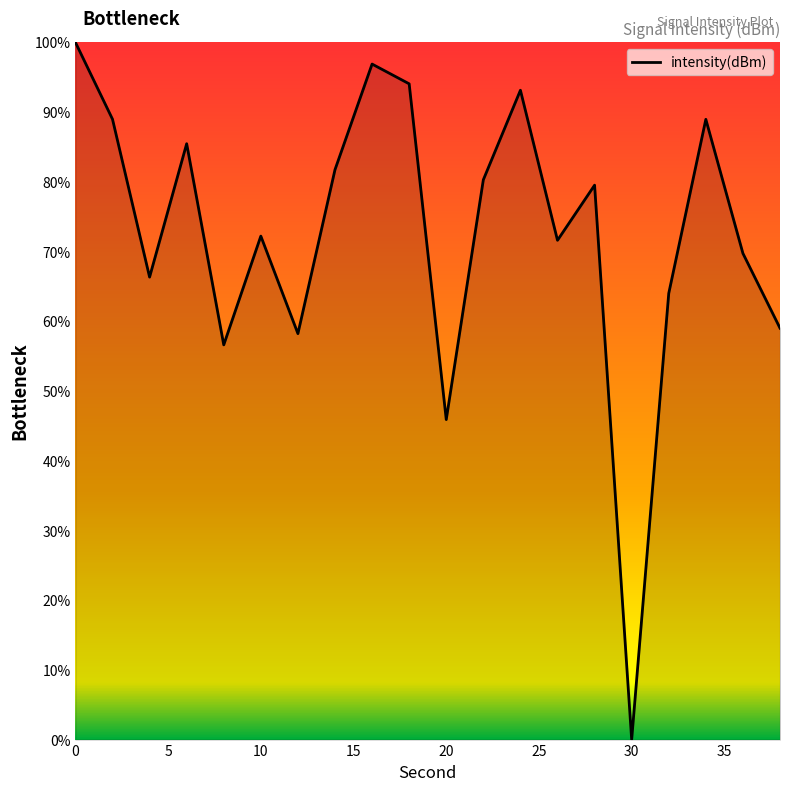

True or false: there are more than 0 points higher than both neighbors.

True